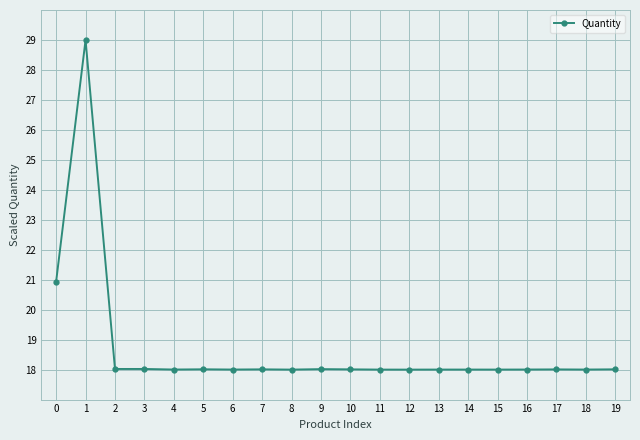

What is the minimum value shown in the chart?

18.0